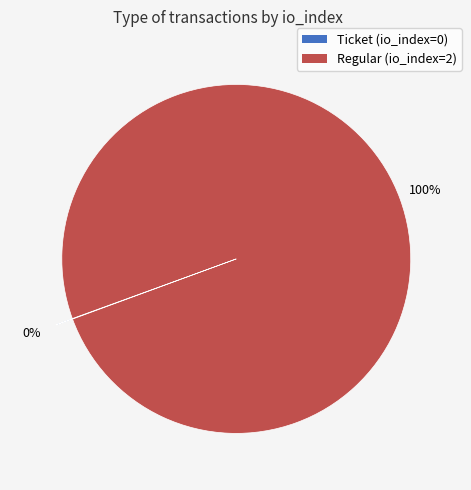

What is the majority slice?

Regular (io_index=2)